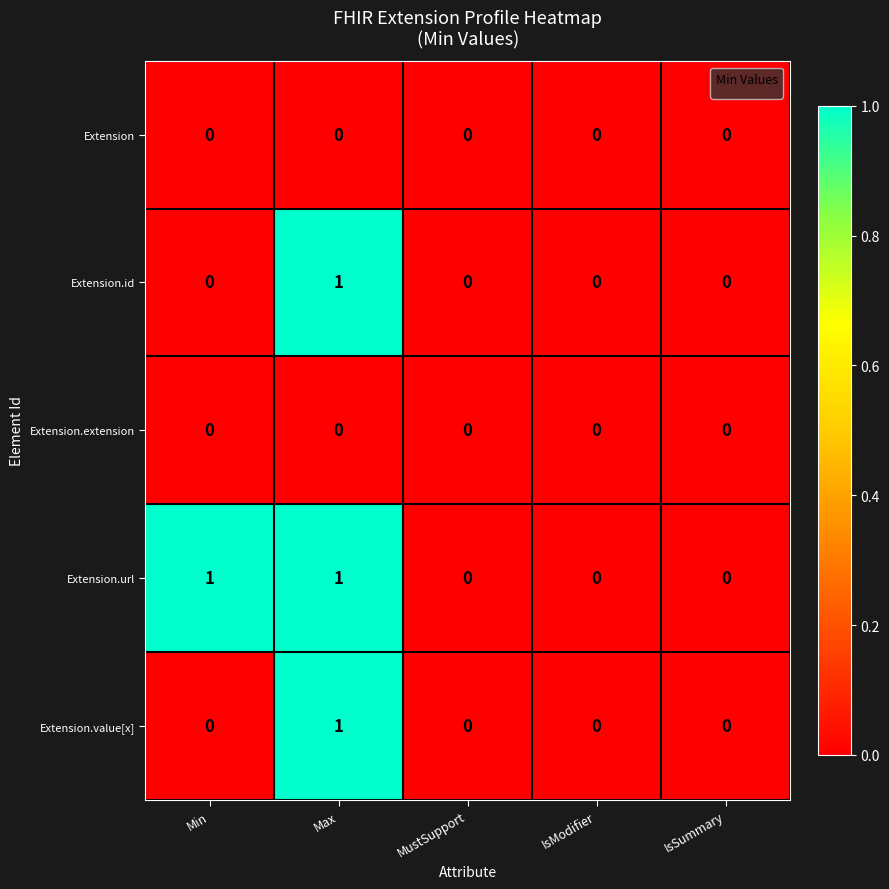

Between Min and IsModifier, which series saw the biggest shift?

Extension.url